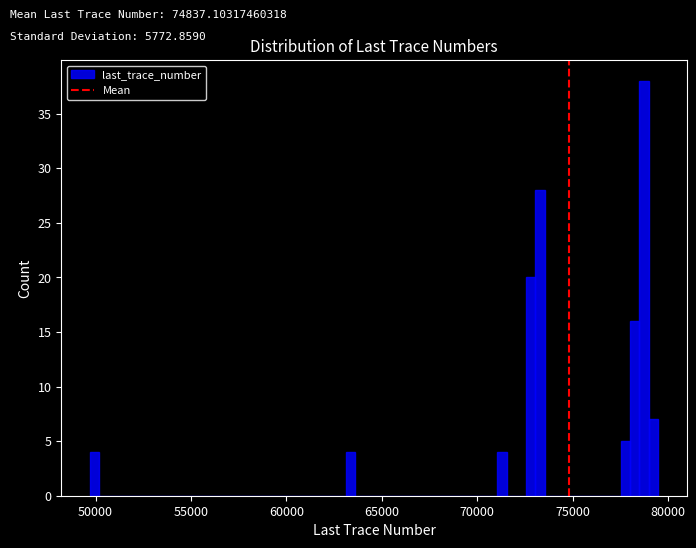

Read against the x-axis, roughly where is the centre of the tallest bar?

79000